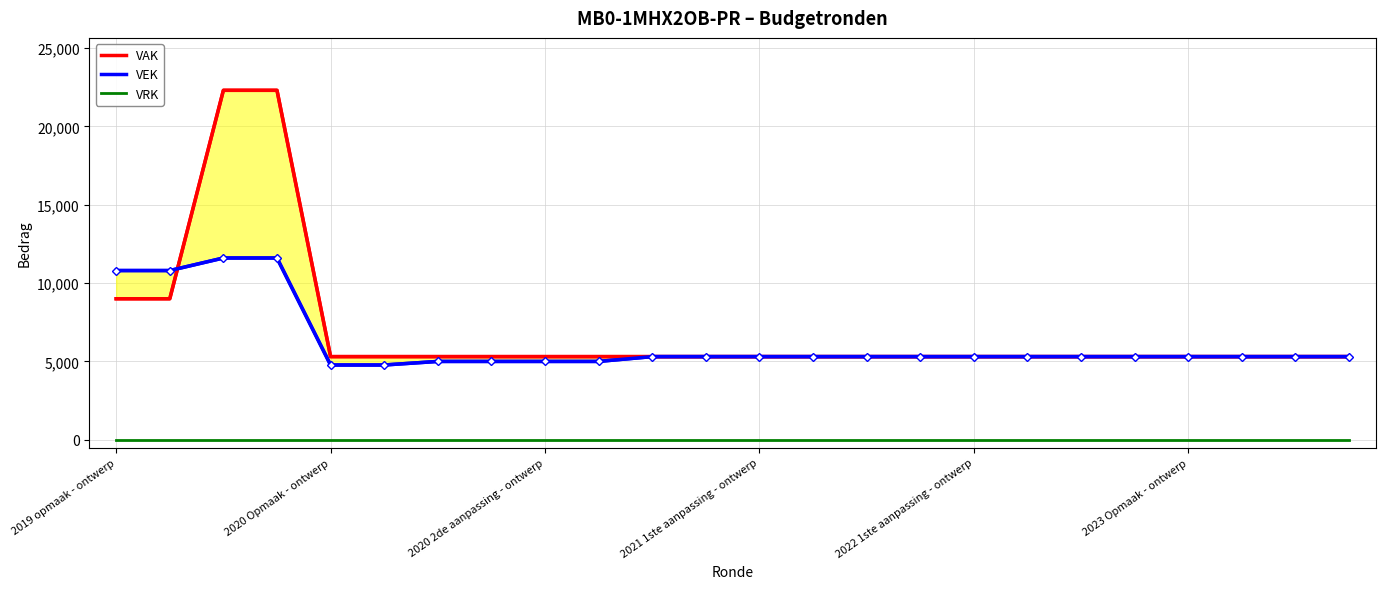

What are all the series names shown in the legend?

VAK, VEK, VRK